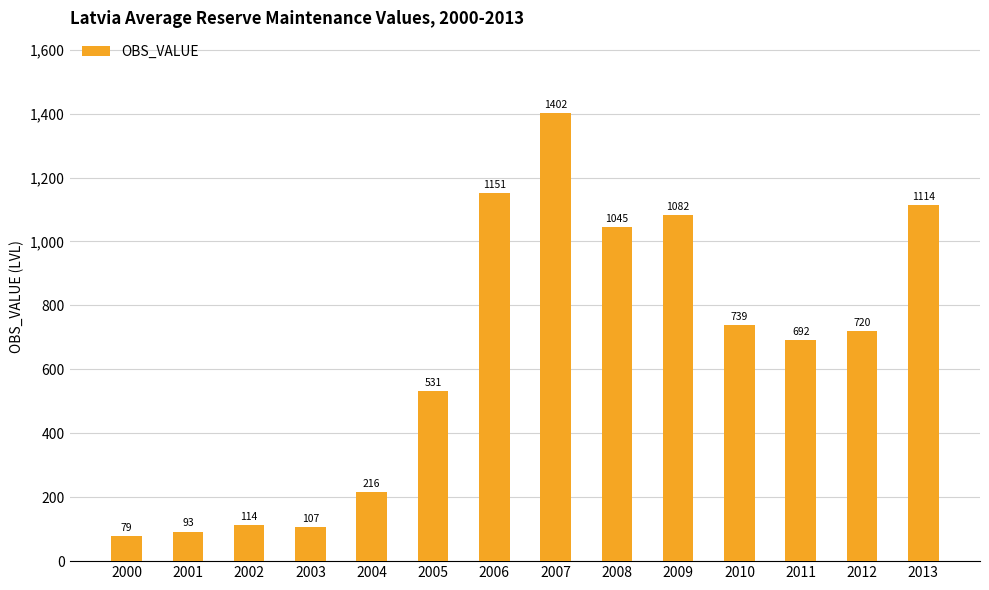

Which label corresponds to the largest value in the chart?

2007